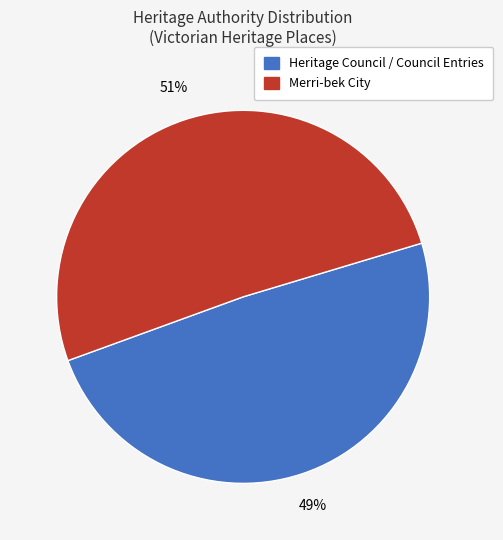

Is there a majority slice in this chart?

Yes